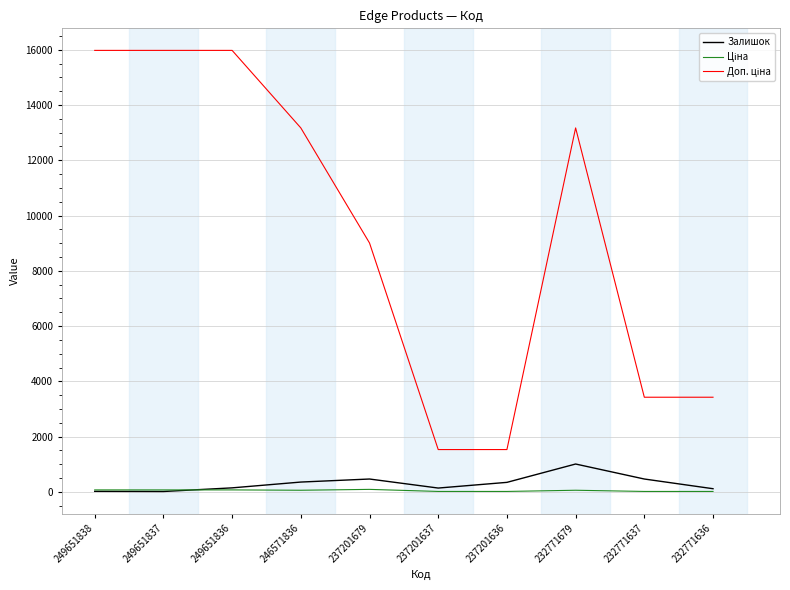

The Залишок series shows 465.0 at 237201679. True or false?

True